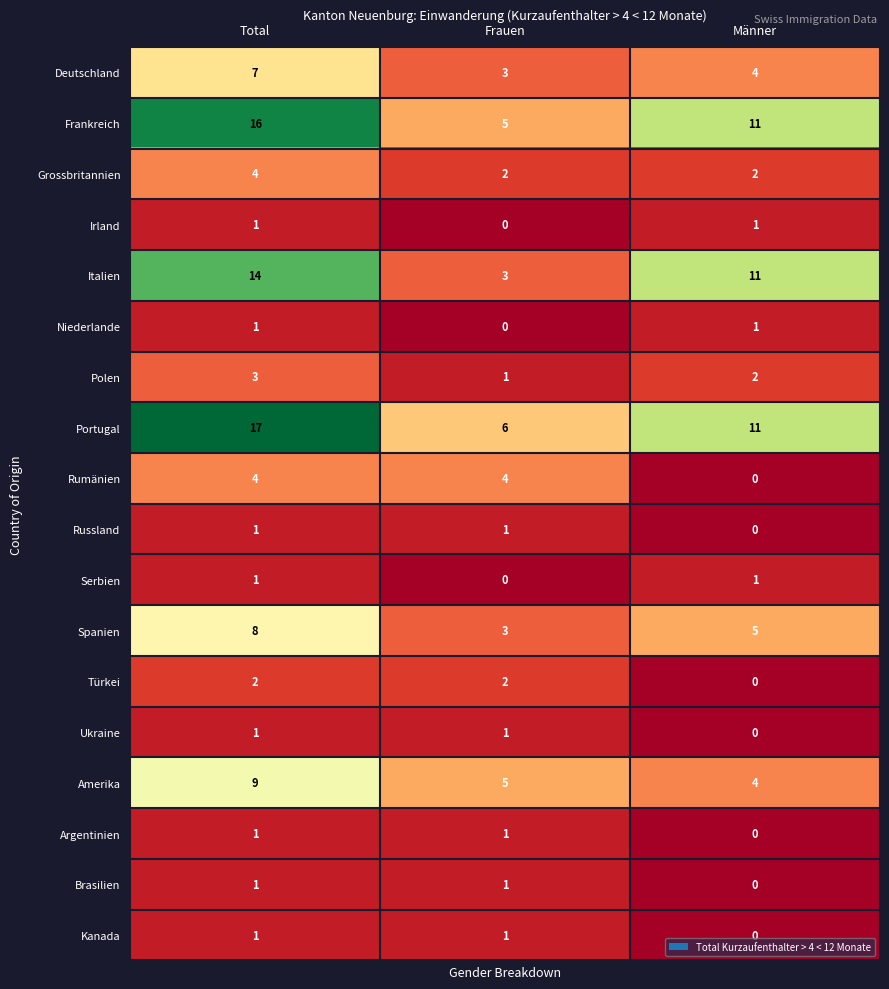

What is the minimum value for Frankreich?

5